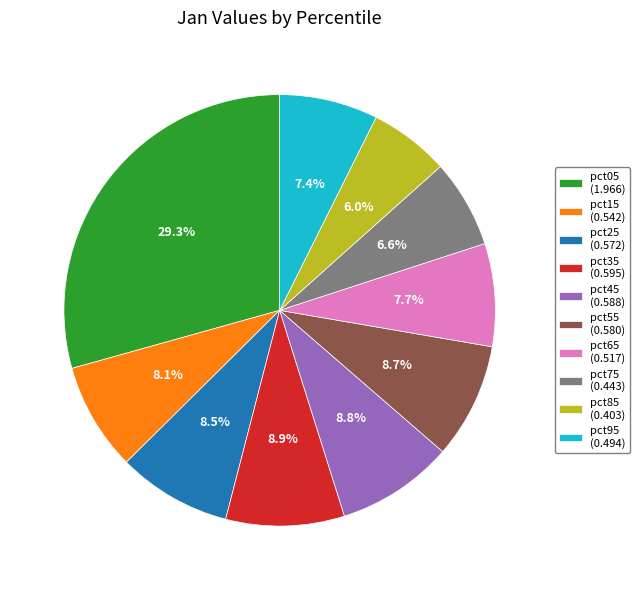

What percentage do pct85 and pct95 together represent?

13.4%